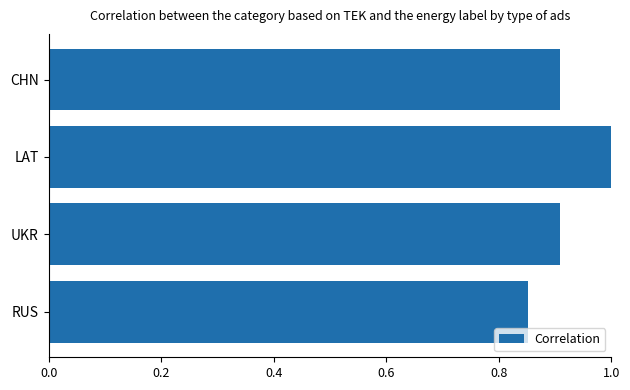

What is the change in value from RUS to CHN?

+0.1